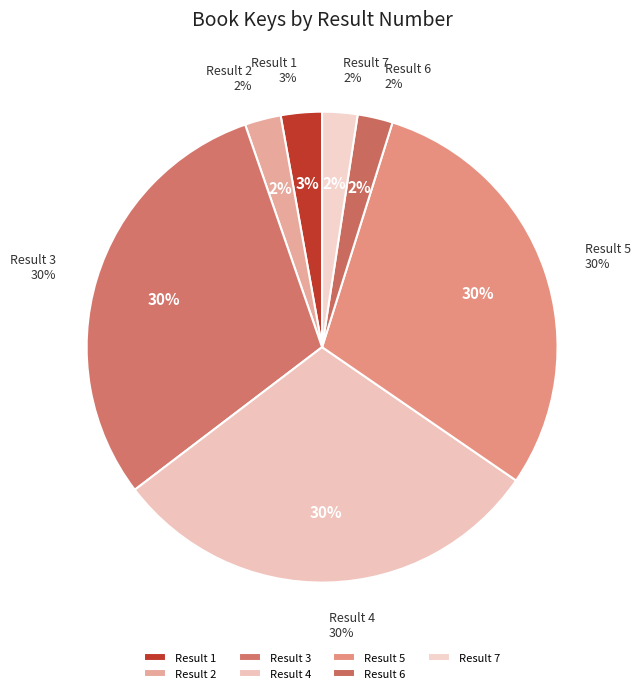

The 6 slice represents 2% of the pie. True or false?

True